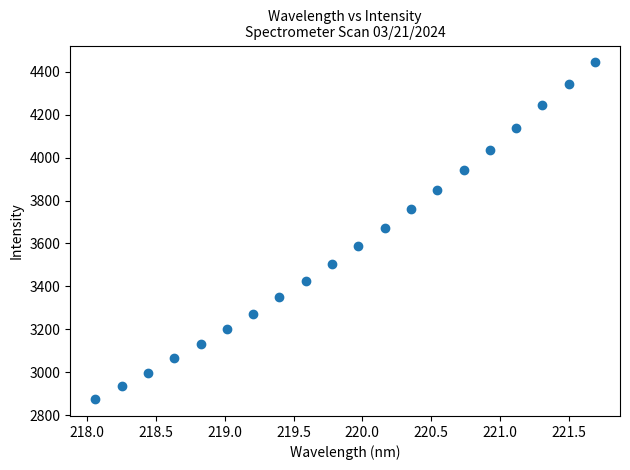

What is the range of X values (max minus min)?

3.6